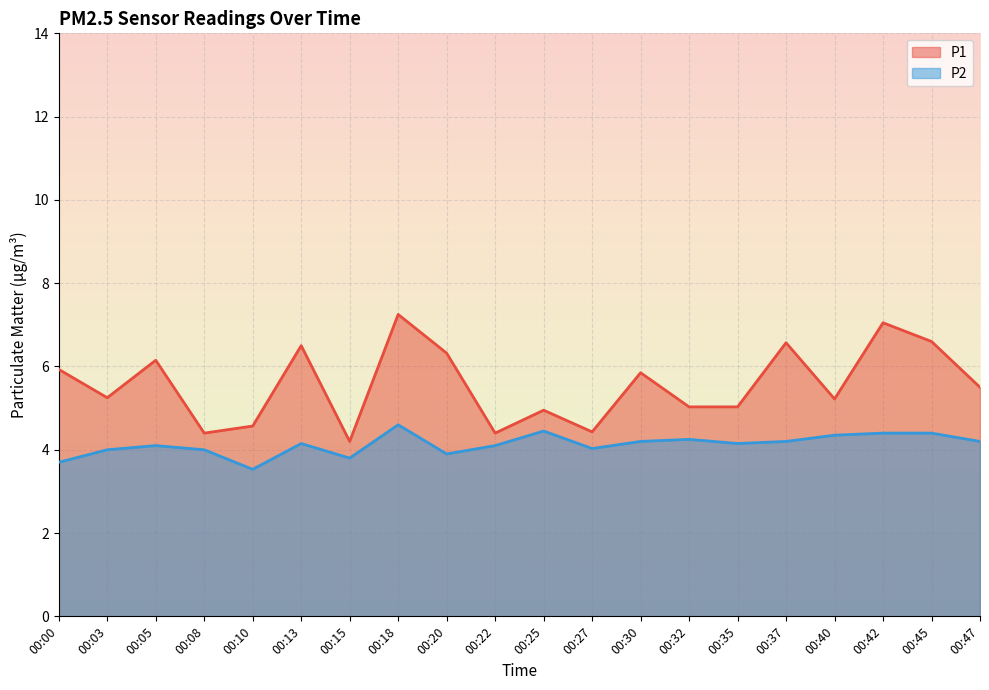

The P2 series shows 3.8 at 00:15. True or false?

True